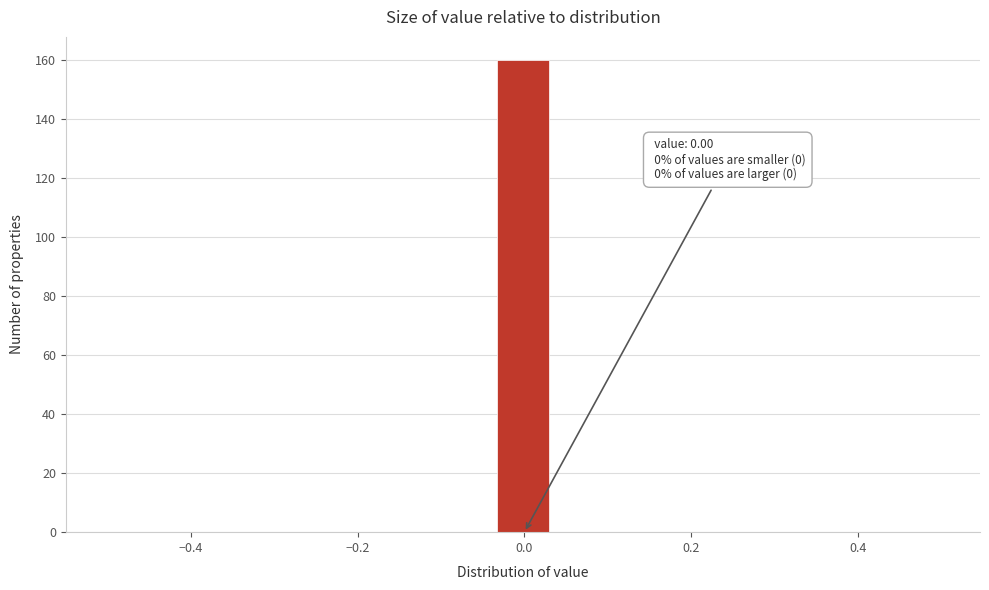

Around what value on the x-axis is the tallest bar? Give the approximate position of its centre, as read against the axis.

0.00